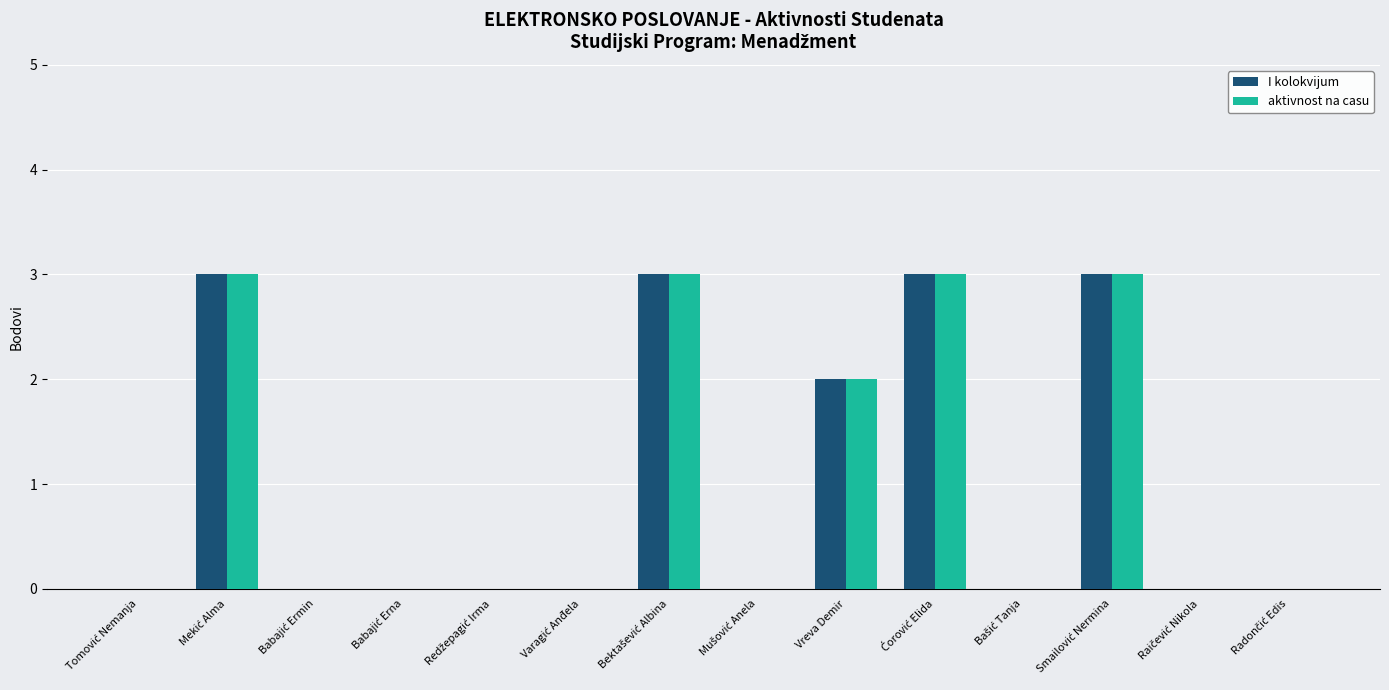

Does the chart contain stacked bars?

No